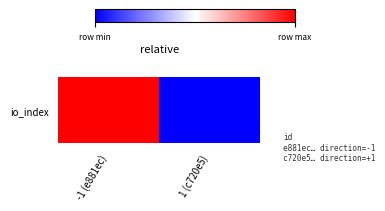

Is it true that the value at 1 (c720e5) is 0?

False